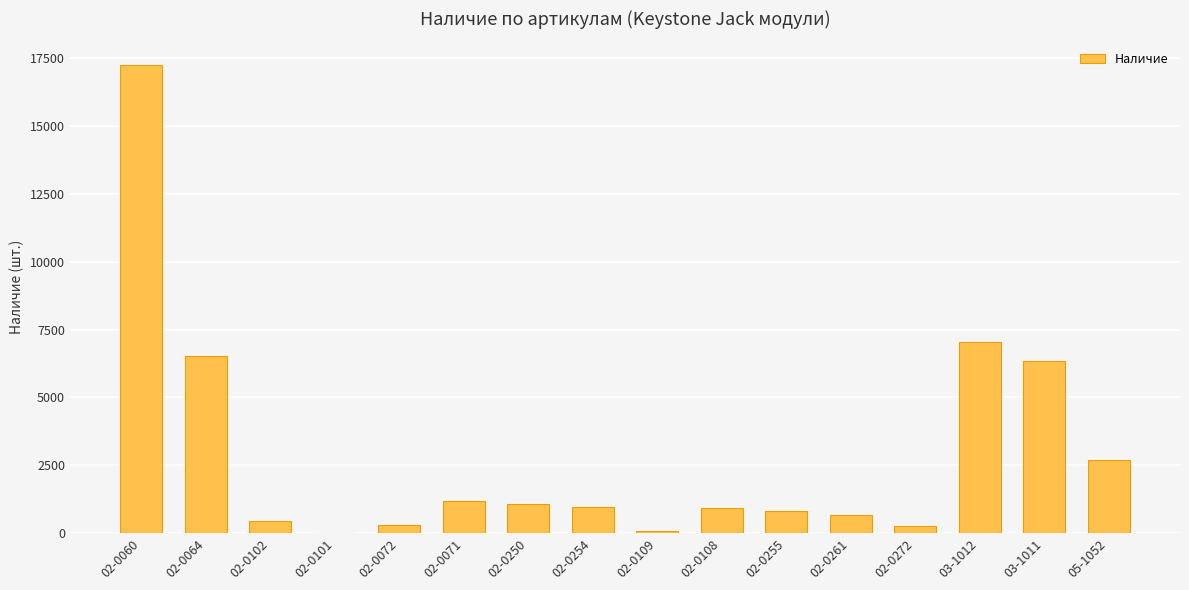

At which label is the value closest to 8631?

03-1012